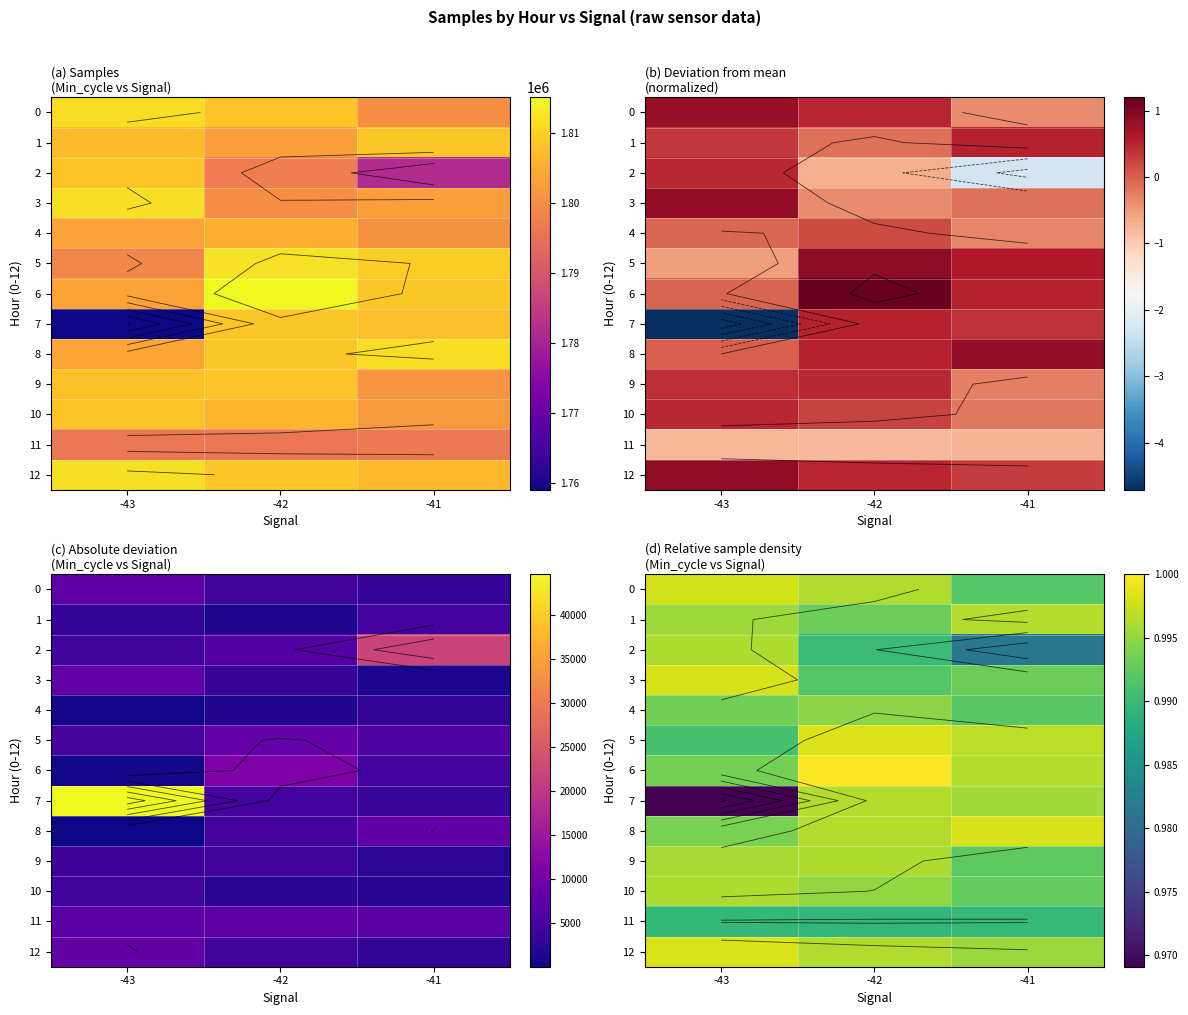

The 9 series shows 1.6 at -41. True or false?

False